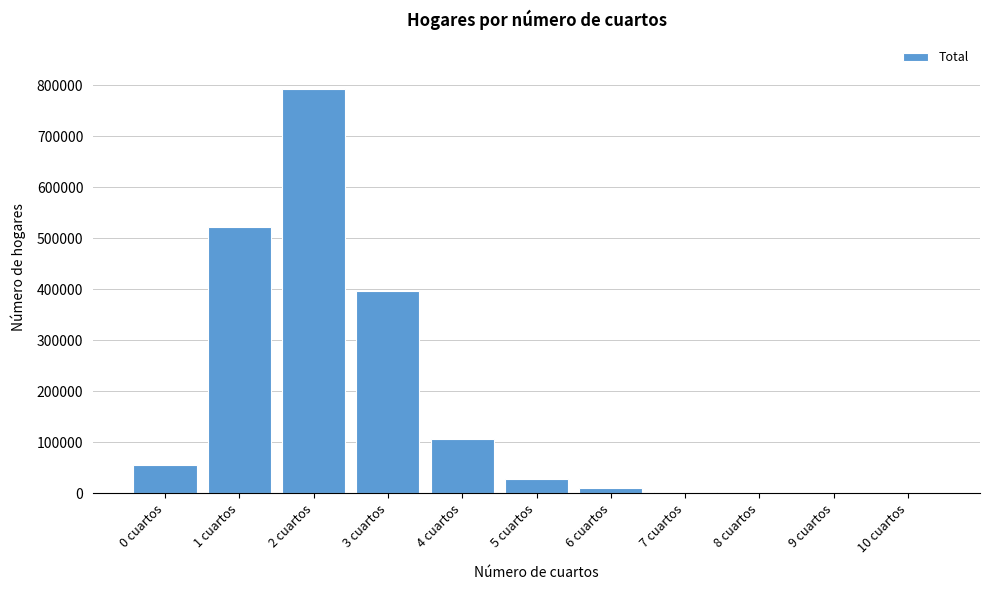

Between 2 cuartos and 0 cuartos, which is larger?

2 cuartos